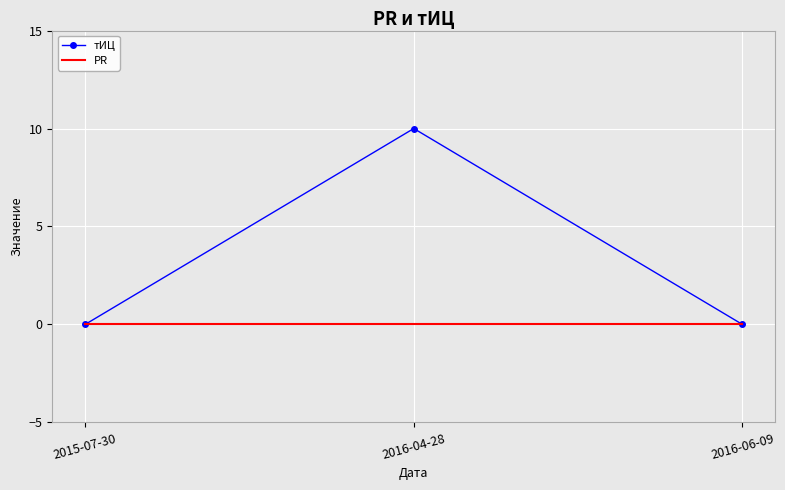

True or false: тИЦ has a value of 0 at 2015-07-30.

True